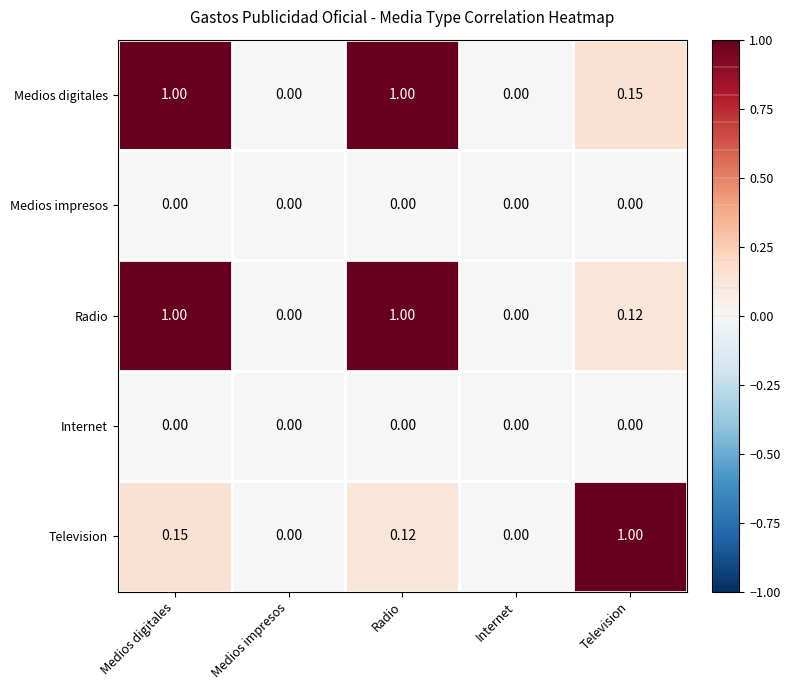

At which category is the sum across all series the highest?

Medios digitales